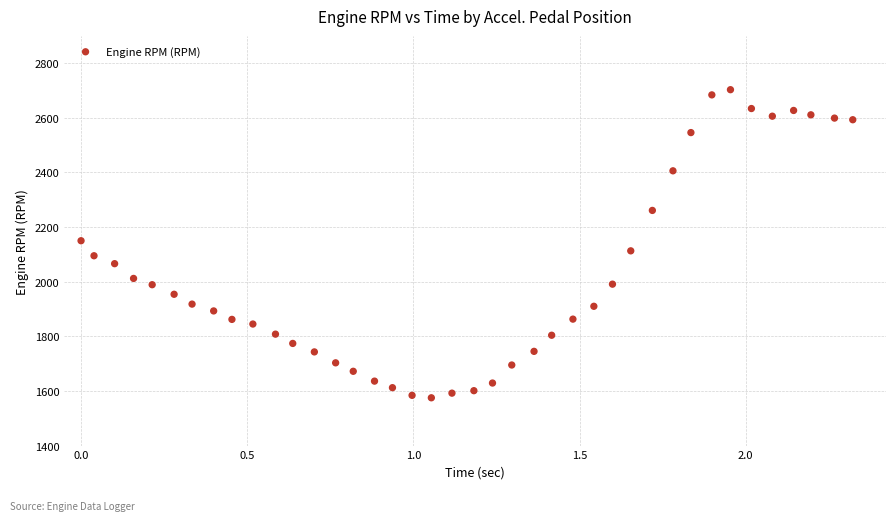

What is the range of Y values (max minus min)?

1128